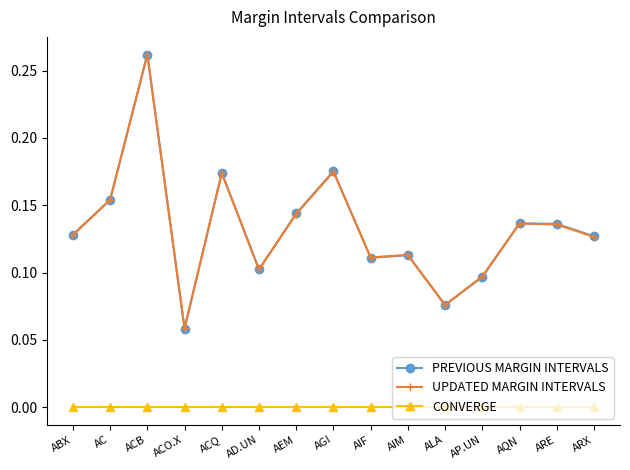

What position from the left is AIF?

9